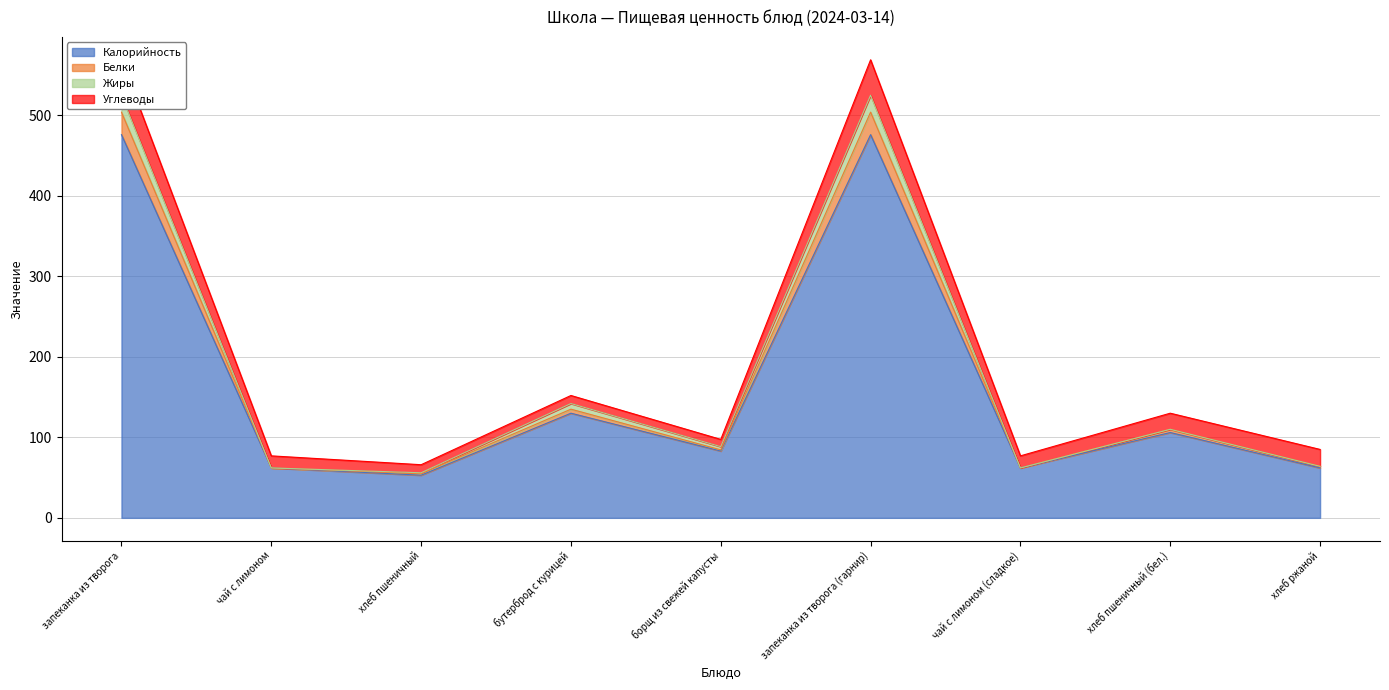

The value of Калорийность at запеканка из творога (гарнир) is 665. True or false?

False